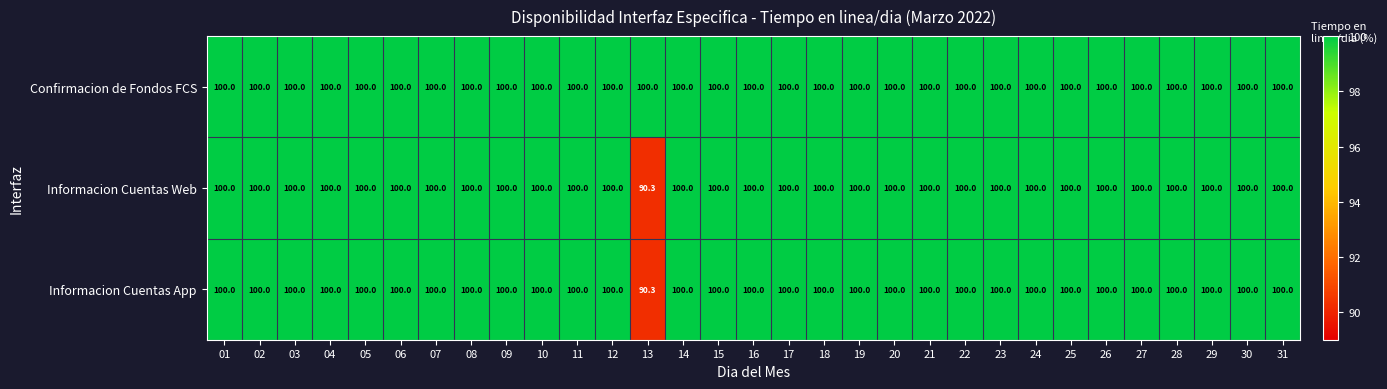

Count the number of data series in this chart.

3